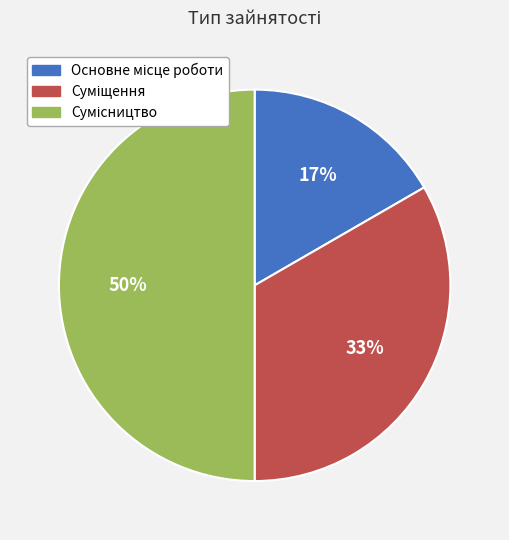

To the nearest percent, what is the difference between the largest and smallest slice percentages?

33%